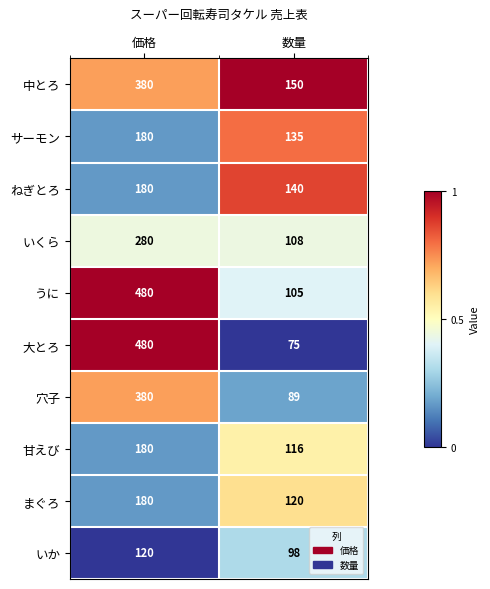

What is the difference between the うに values at 数量 and 価格?

375